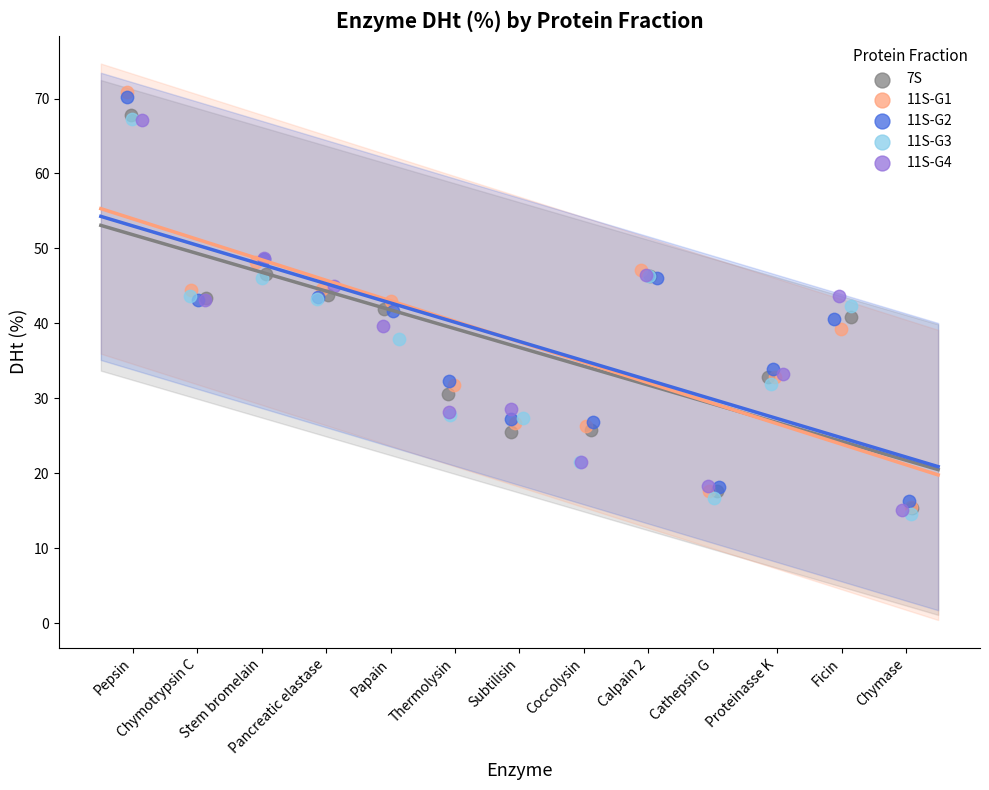

Which series has the largest Y range (max minus min)?

11S-G1